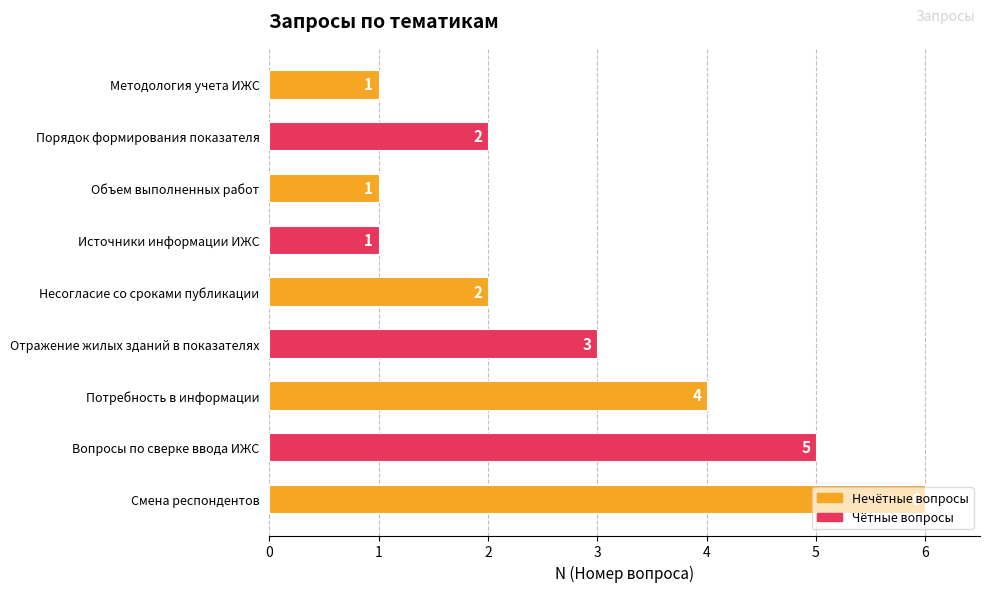

What is the change in value from Методология учета ИЖС to Смена респондентов?

+5